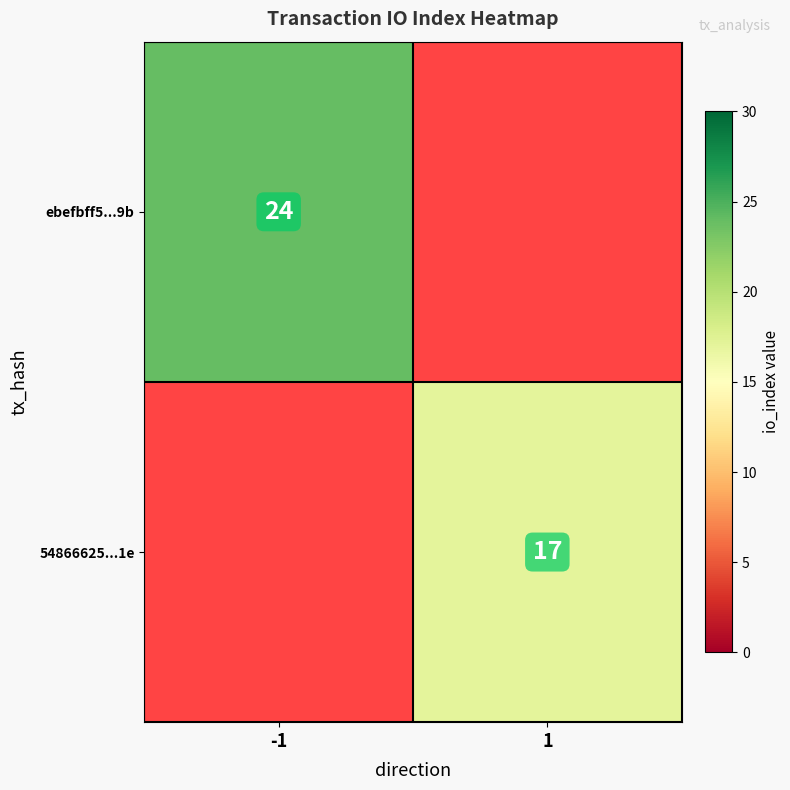

Is it true that 54866625...1e equals 26 at 1?

False